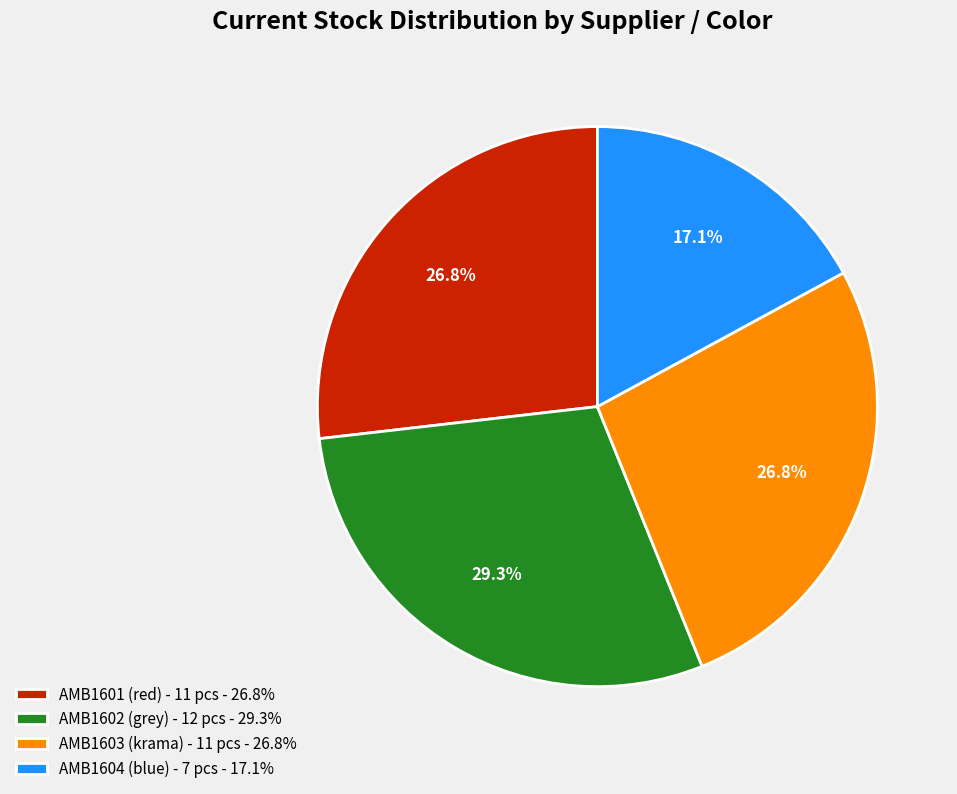

Is the sum of AMB1603 (krama) - 11 pcs - 26.8% and AMB1602 (grey) - 12 pcs - 29.3% greater than half?

Yes